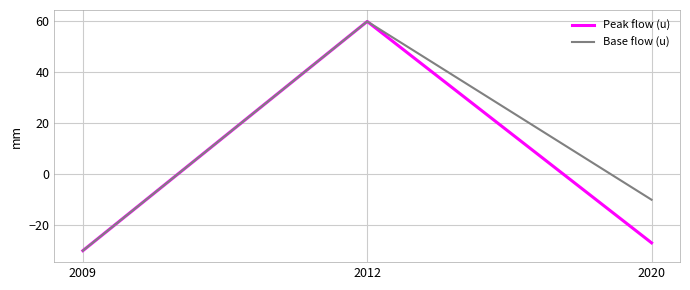

At how many categories does at least one series exceed 20?

1